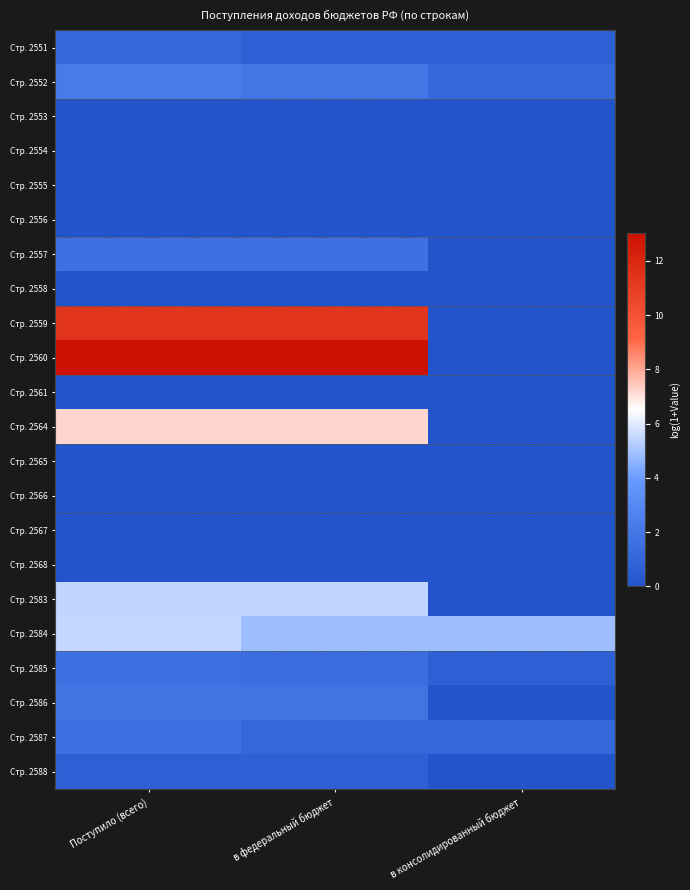

What is the total value across all series at в федеральный бюджет?

51.1